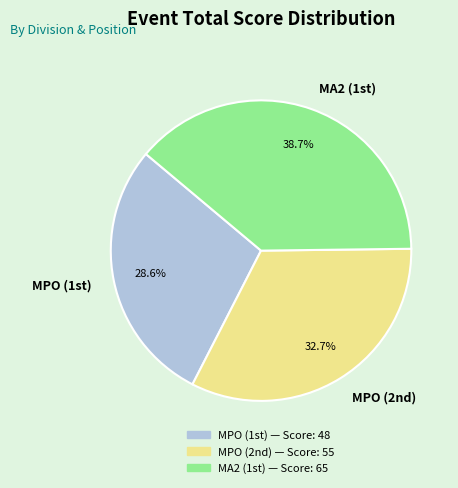

Does any single category account for the majority?

No